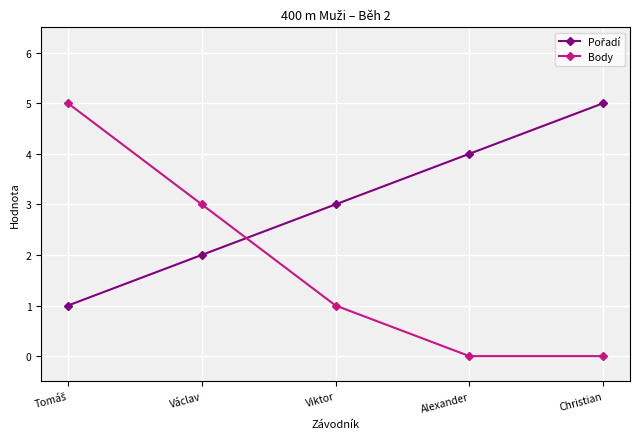

Which series has the largest range (max minus min)?

Body